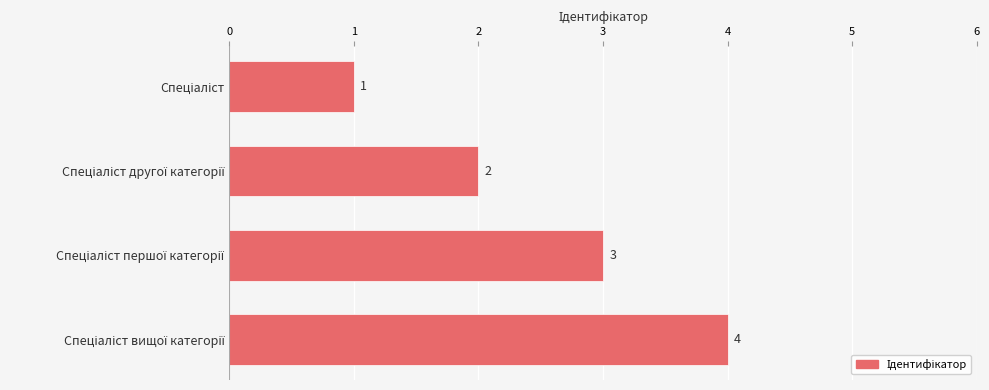

How many values are between 2 and 4?

3